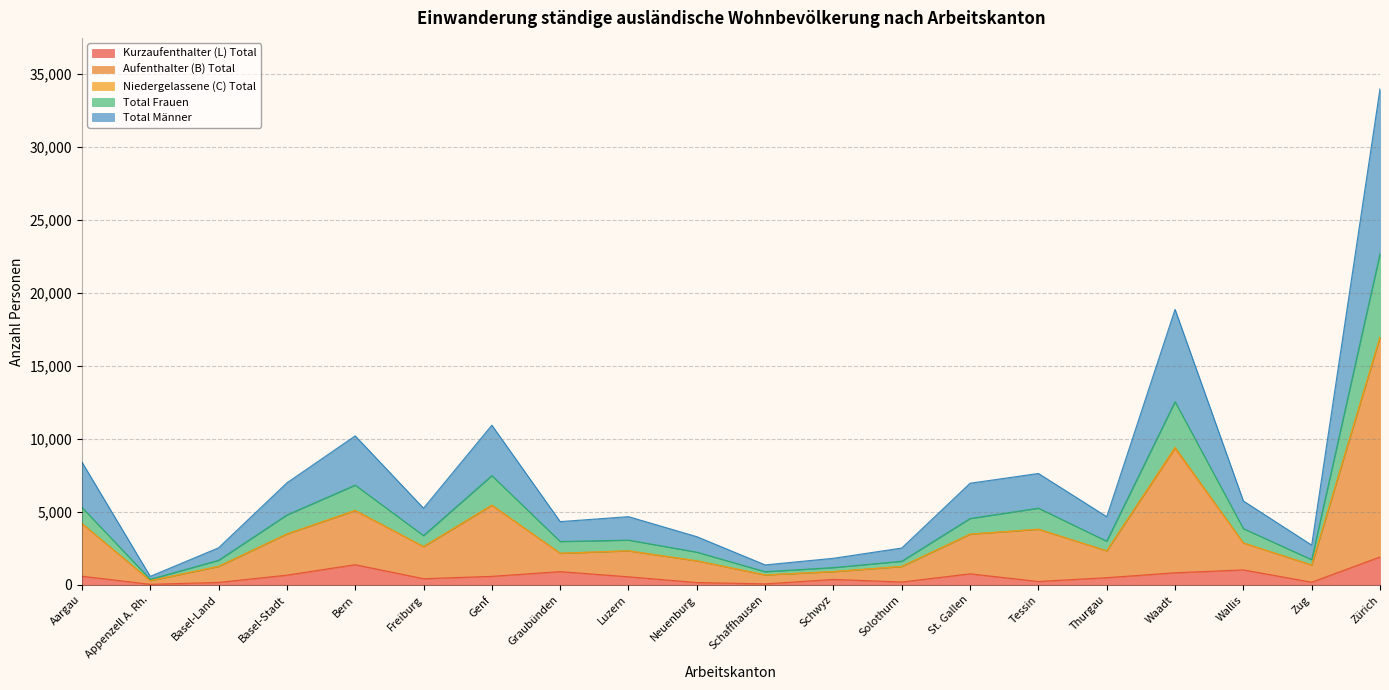

Between Basel-Land and Bern, which series saw the biggest shift?

Total Männer